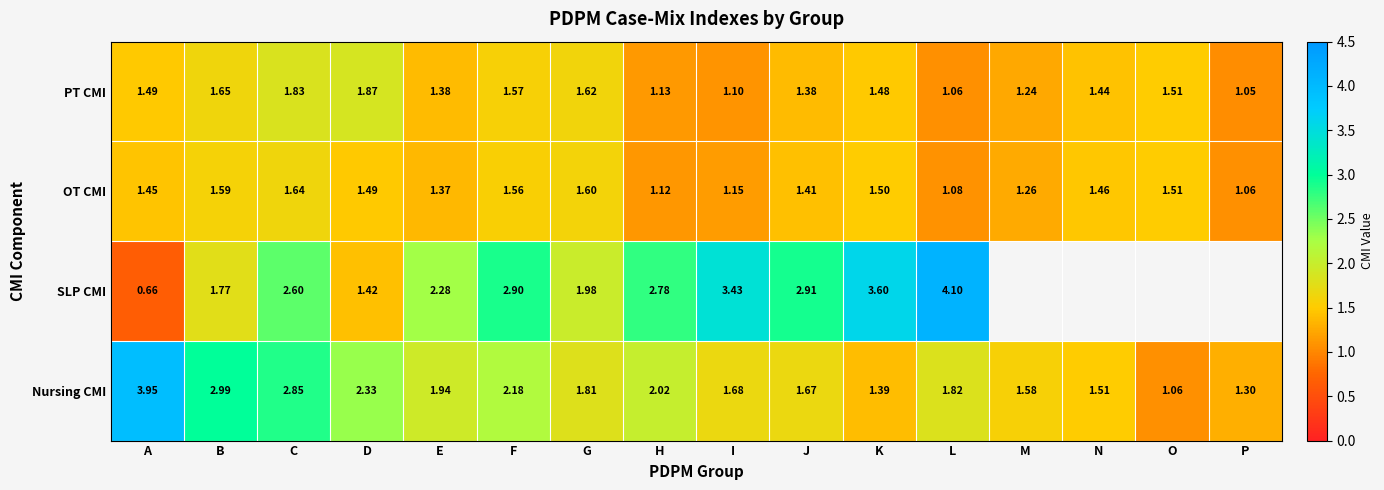

At which category is the sum across all series the highest?

C